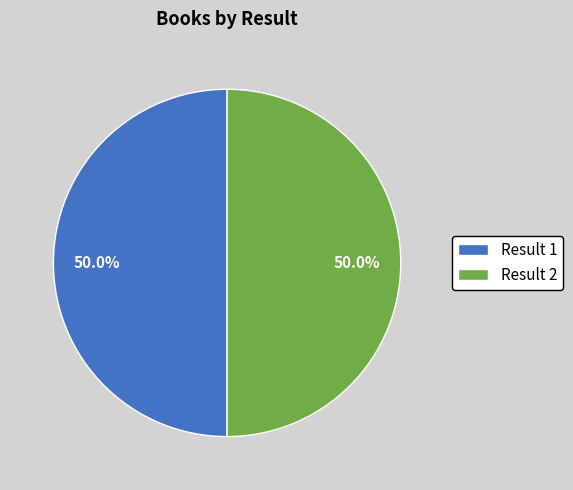

Count the number of slices in the pie.

2